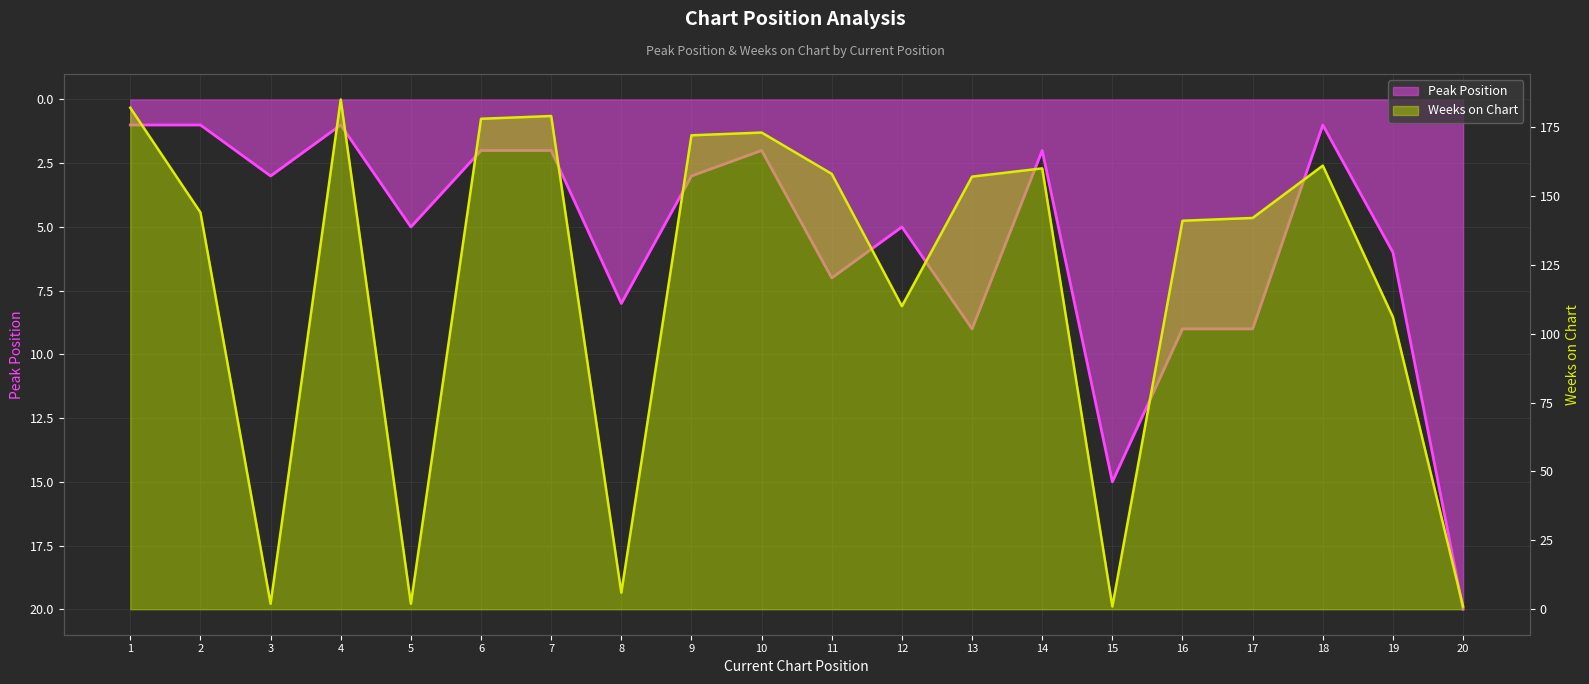

The Peak Position series shows 9 at 17. True or false?

True